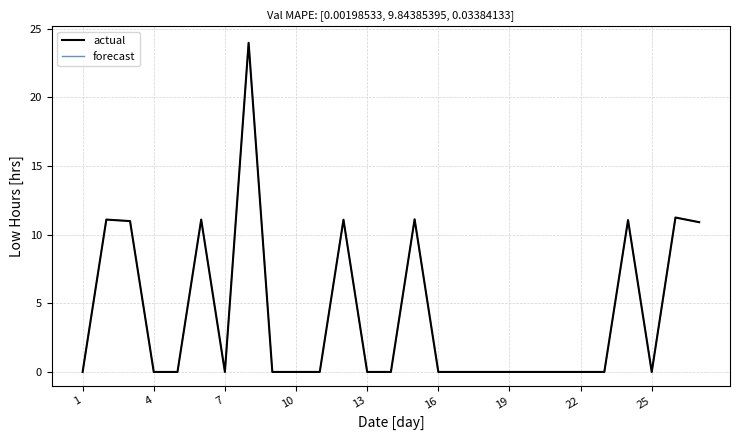

Does the chart have visible grid lines?

Yes